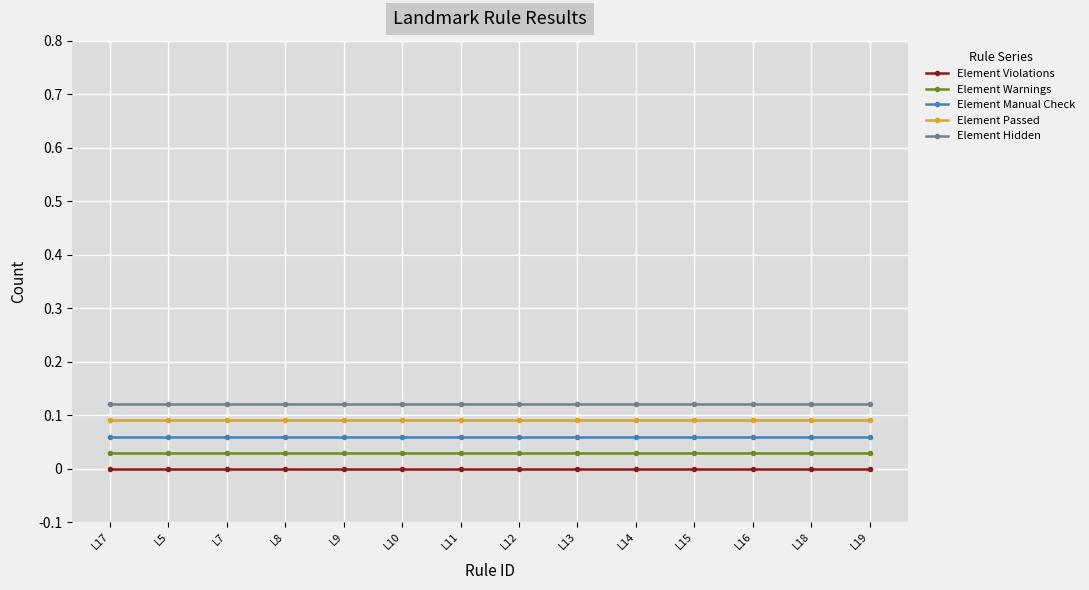

What is the sum of the Element Warnings values at L18 and L9?

0.1